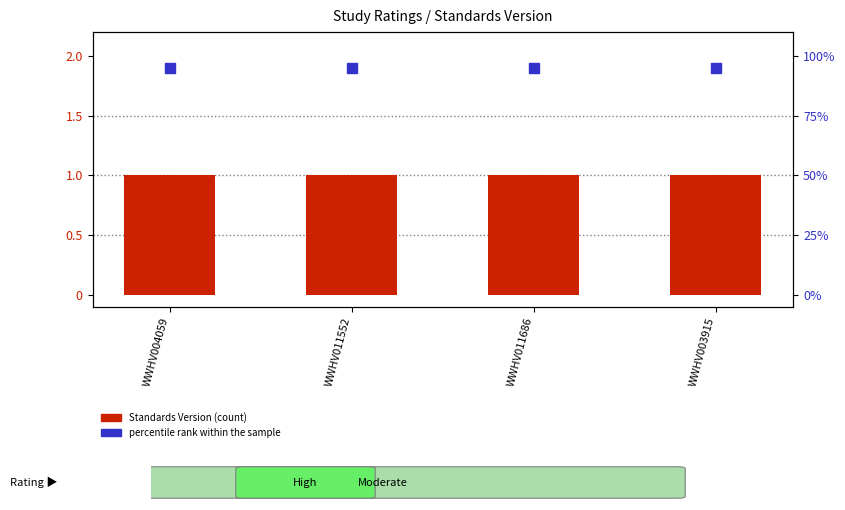

What is the total value across all series at WWHV004059?

2.9